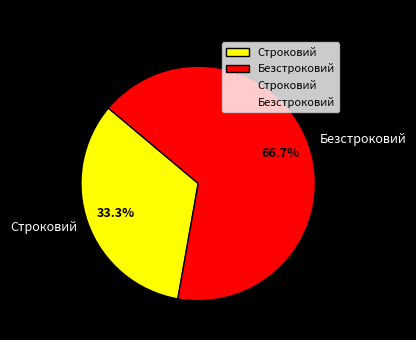

True or false: Безстроковий accounts for 56% of the total.

False